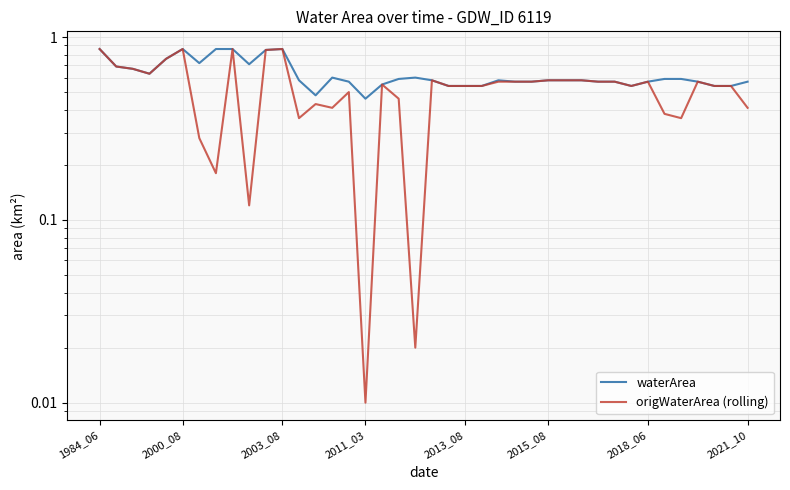

Which series has the largest total across all categories?

waterArea